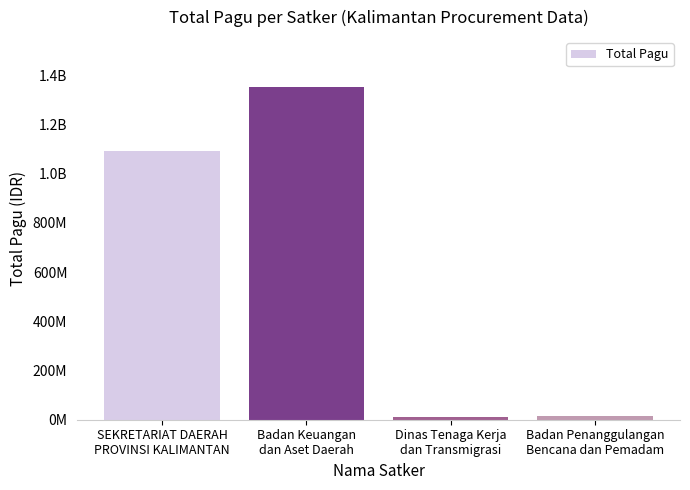

Approximately how many times larger is the value at Badan Penanggulangan
Bencana dan Pemadam compared to Dinas Tenaga Kerja
dan Transmigrasi?

1.5